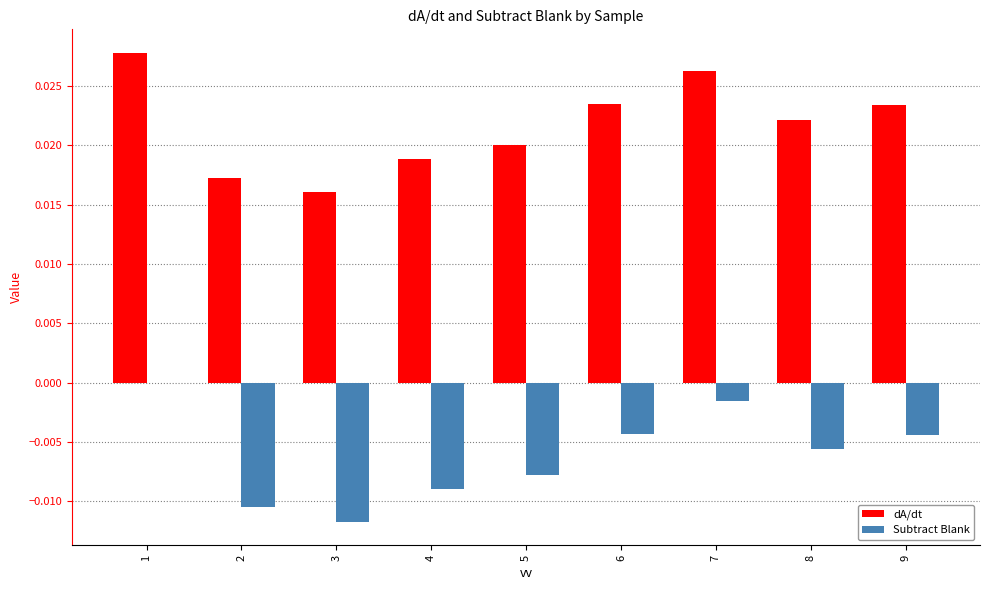

The value of Subtract Blank at 4 is -0.0. True or false?

True